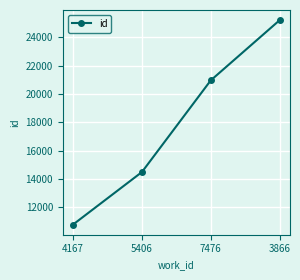

What is the label of the 4th point from the left?

3866